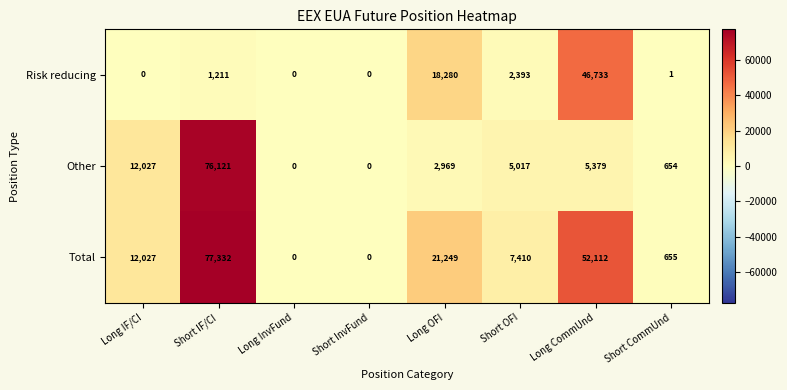

At which label is Other closest to 38060?

Long IF/CI